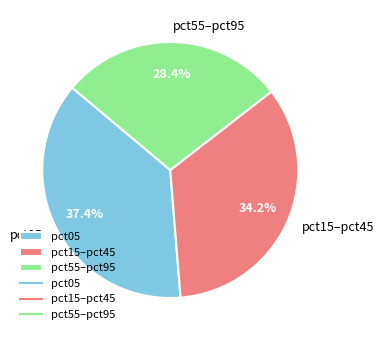

Between pct55–pct95 and pct15–pct45, which is larger?

pct15–pct45